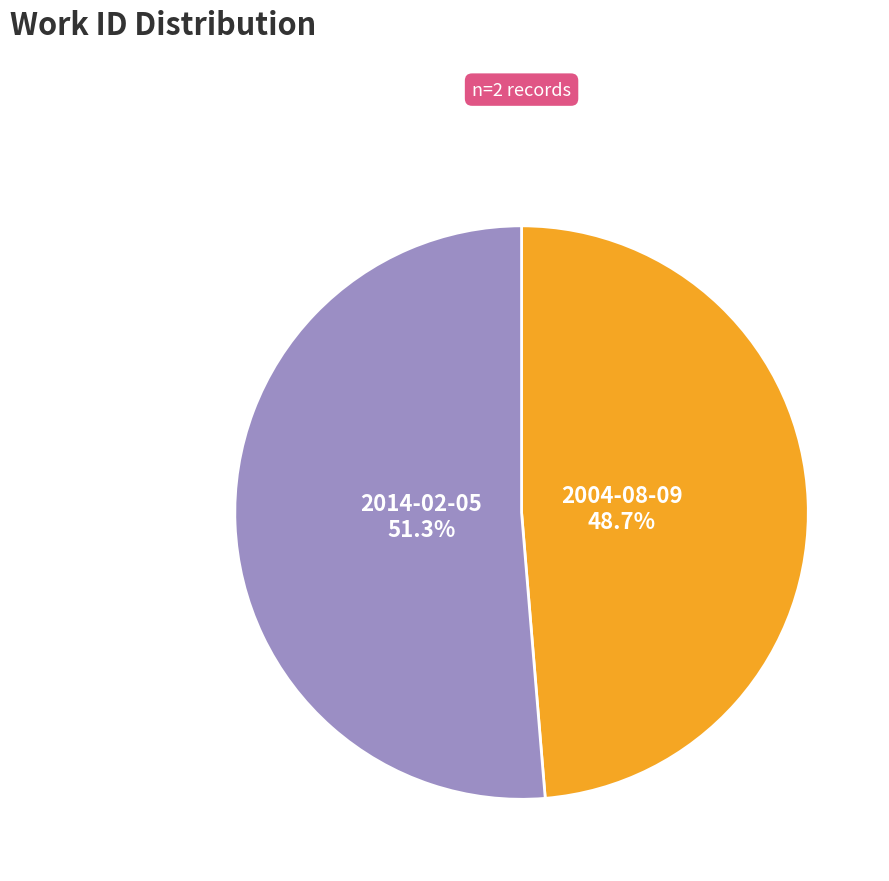

True or false: 2004-08-09 accounts for 54% of the total.

False